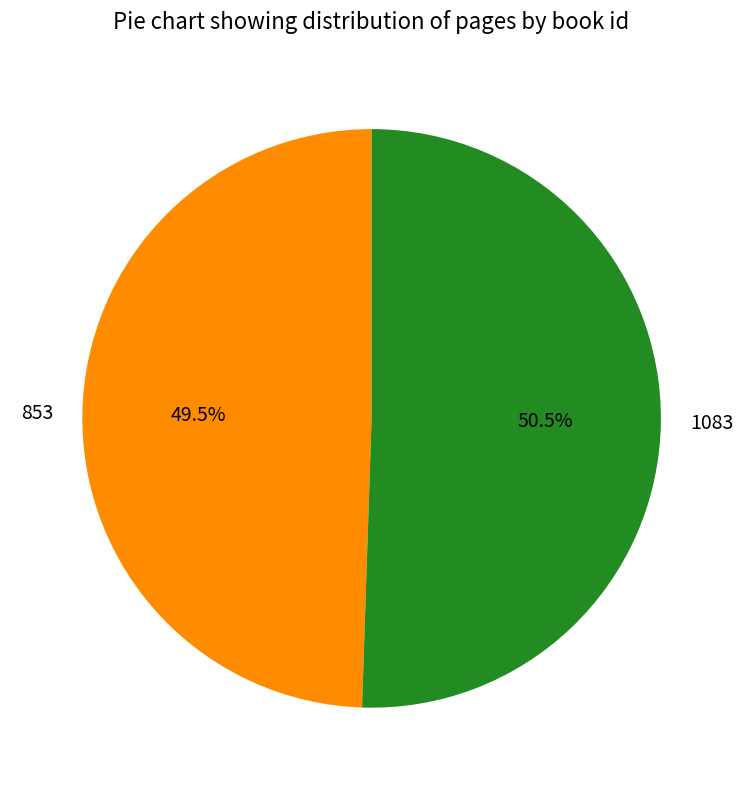

What is the largest slice in the pie chart?

1083